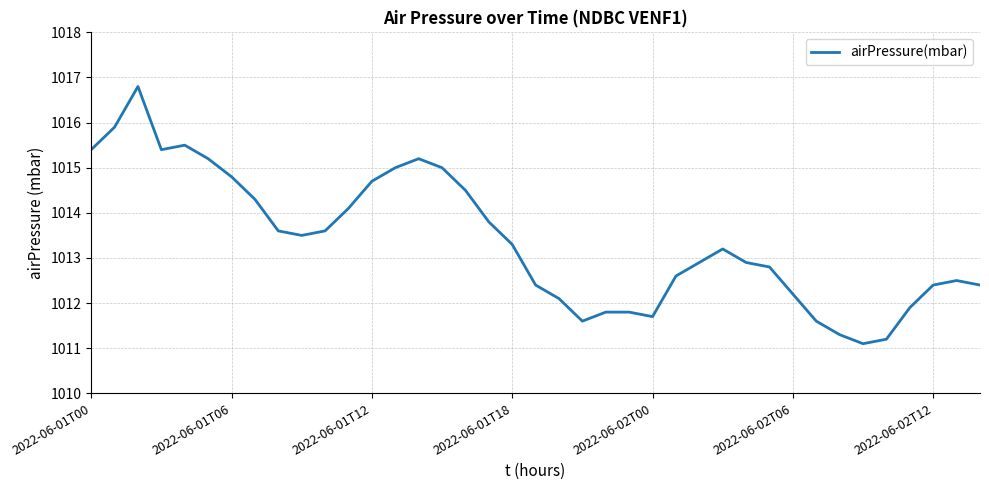

Reading left to right, what are all the values shown in this chart?

1015.4	1015.9	1016.8	1015.4	1015.5	1015.2	1014.8	1014.3	1013.6	1013.5	1013.6	1014.1	1014.7	1015.0	1015.2	1015.0	1014.5	1013.8	1013.3	1012.4	1012.1	1011.6	1011.8	1011.8	1011.7	1012.6	1012.9	1013.2	1012.9	1012.8	1012.2	1011.6	1011.3	1011.1	1011.2	1011.9	1012.4	1012.5	1012.4